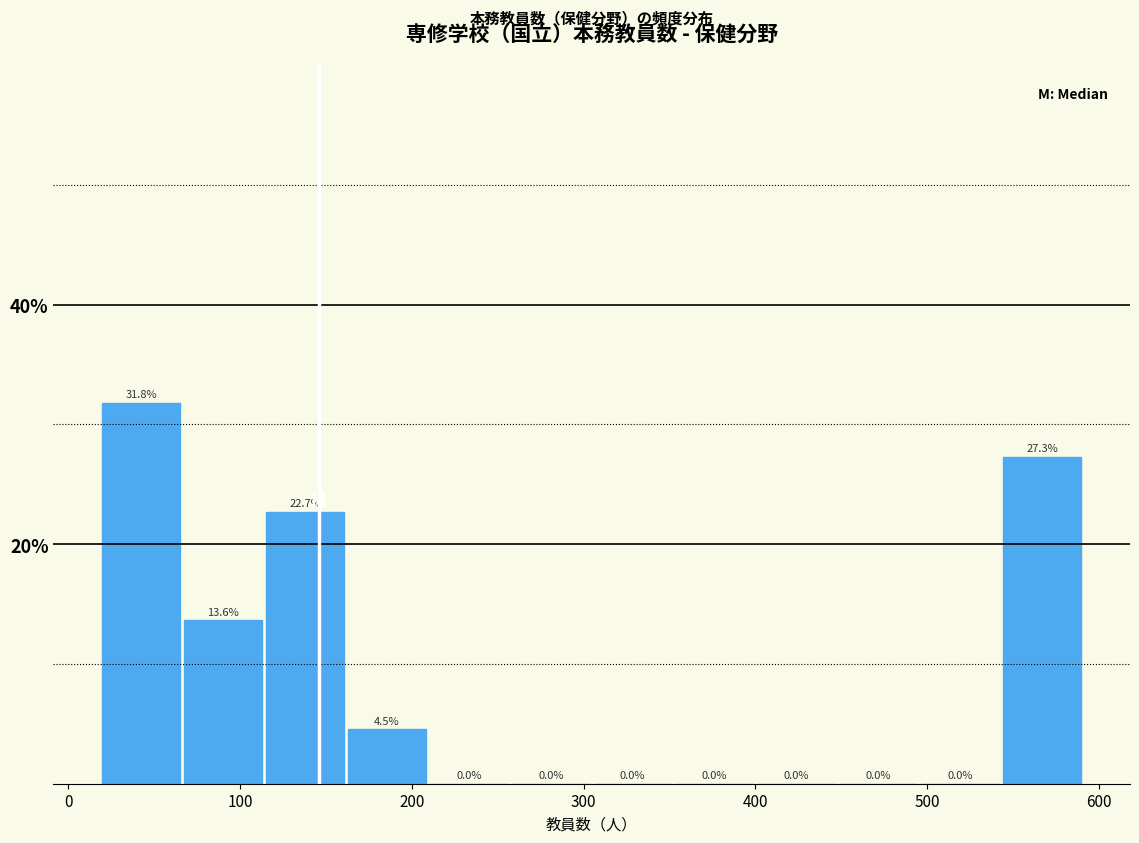

Reading left to right, transcribe this chart: for each bar, give the range it covers on the x-axis and its height. The bar edges are not printed on the chart, so give them approximately, as read against the axis.

20 to 70: 31.8
70 to 120: 13.6
120 to 160: 22.7
160 to 210: 4.5
210 to 260: 0.0
260 to 310: 0.0
310 to 350: 0.0
350 to 400: 0.0
400 to 450: 0.0
450 to 500: 0.0
500 to 540: 0.0
540 to 590: 27.3